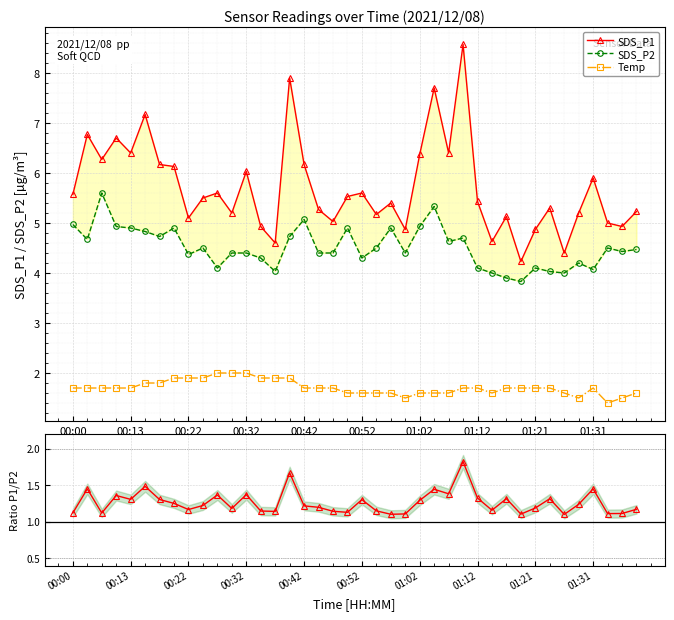

Reading left to right, extract all data points from this chart.

SDS_P1: 5.6	6.8	6.3	6.7	6.4	7.2	6.2	6.1	5.1	5.5	5.6	5.2	6.0	4.9	4.6	7.9	6.2	5.3	5.0	5.5	5.6	5.2	5.4	4.9	6.4	7.7	6.4	8.6	5.4	4.6	5.1	4.2	4.9	5.3	4.4	5.2	5.9	5.0	4.9	5.2
SDS_P2: 5.0	4.7	5.6	4.9	4.9	4.8	4.7	4.9	4.4	4.5	4.1	4.4	4.4	4.3	4.0	4.7	5.1	4.4	4.4	4.9	4.3	4.5	4.9	4.4	4.9	5.3	4.6	4.7	4.1	4.0	3.9	3.8	4.1	4.0	4.0	4.2	4.1	4.5	4.4	4.5
Temp: 1.7	1.7	1.7	1.7	1.7	1.8	1.8	1.9	1.9	1.9	2.0	2.0	2.0	1.9	1.9	1.9	1.7	1.7	1.7	1.6	1.6	1.6	1.6	1.5	1.6	1.6	1.6	1.7	1.7	1.6	1.7	1.7	1.7	1.7	1.6	1.5	1.7	1.4	1.5	1.6
P1/P2 ratio: 1.1	1.4	1.1	1.4	1.3	1.5	1.3	1.3	1.2	1.2	1.4	1.2	1.4	1.1	1.1	1.7	1.2	1.2	1.1	1.1	1.3	1.1	1.1	1.1	1.3	1.4	1.4	1.8	1.3	1.2	1.3	1.1	1.2	1.3	1.1	1.2	1.4	1.1	1.1	1.2